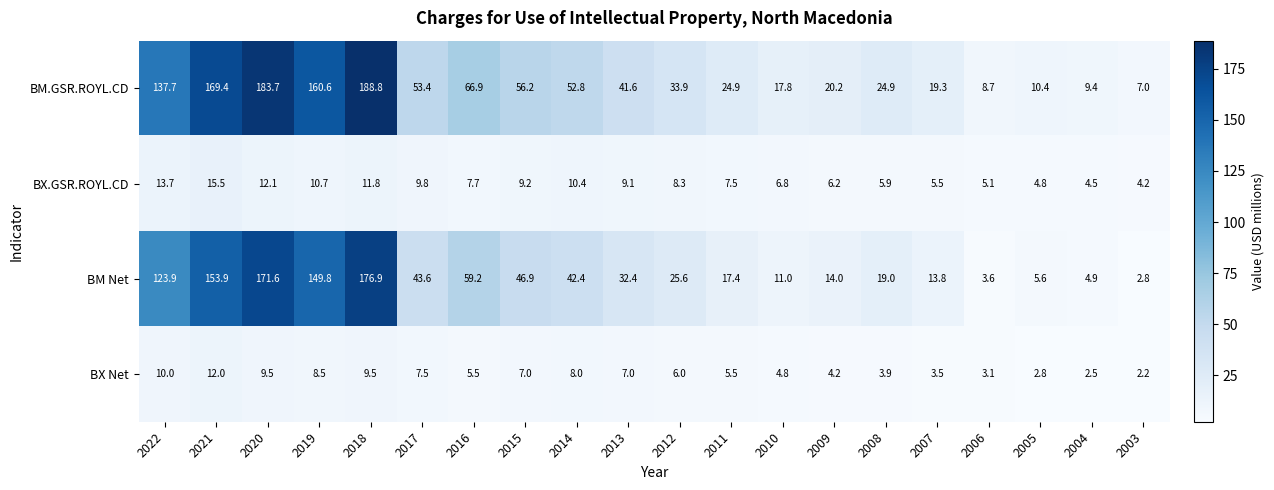

What is the maximum value for BX Net?

12.0